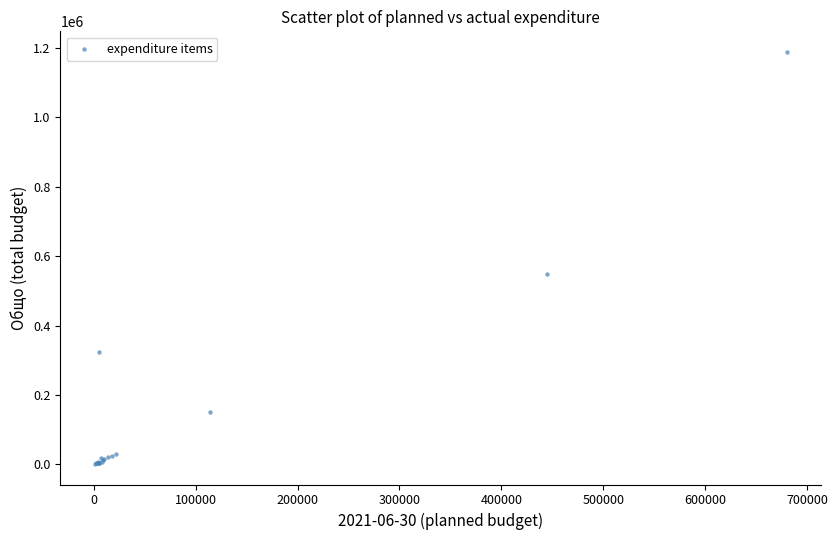

What Y value in the scatter plot is closest to 594671?

547140.0